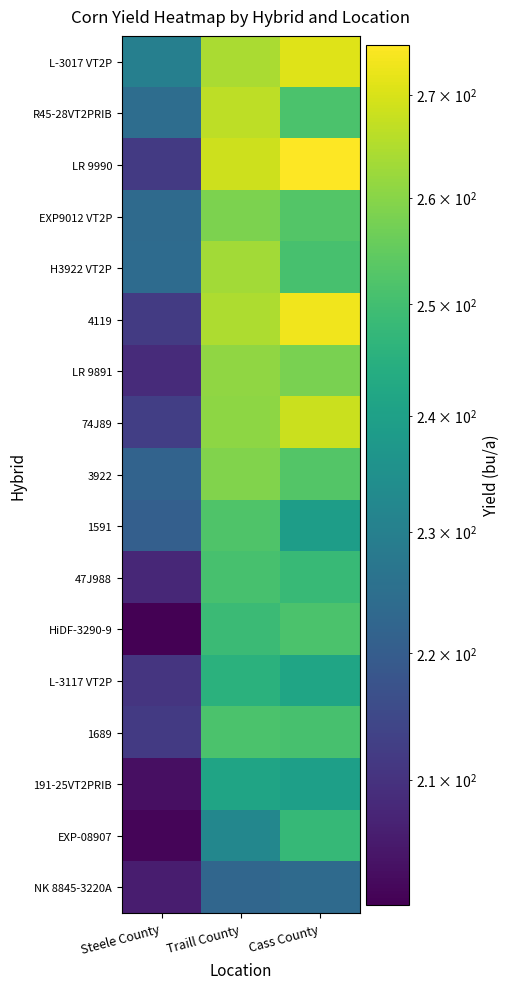

Reading right to left, transcribe all the data shown in this chart.

L-3017 VT2P: Cass County=270.9	Traill County=264.1	Steele County=229.9
R45-28VT2PRIB: Cass County=251.4	Traill County=266.4	Steele County=224.7
LR 9990: Cass County=275.0	Traill County=268.4	Steele County=211.7
EXP9012 VT2P: Cass County=252.7	Traill County=258.5	Steele County=223.6
H3922 VT2P: Cass County=250.9	Traill County=263.3	Steele County=223.9
4119: Cass County=273.2	Traill County=264.4	Steele County=211.9
LR 9891: Cass County=258.2	Traill County=260.8	Steele County=208.5
74J89: Cass County=268.3	Traill County=260.7	Steele County=212.7
3922: Cass County=252.8	Traill County=259.1	Steele County=221.9
1591: Cass County=239.2	Traill County=252.0	Steele County=220.8
47J988: Cass County=248.0	Traill County=250.9	Steele County=207.8
HiDF-3290-9: Cass County=251.5	Traill County=248.6	Steele County=200.6
L-3117 VT2P: Cass County=241.5	Traill County=245.4	Steele County=210.7
1689: Cass County=250.9	Traill County=251.3	Steele County=211.6
191-25VT2PRIB: Cass County=239.6	Traill County=241.2	Steele County=203.2
EXP-08907: Cass County=247.8	Traill County=232.2	Steele County=201.4
NK 8845-3220A: Cass County=223.8	Traill County=222.6	Steele County=205.7